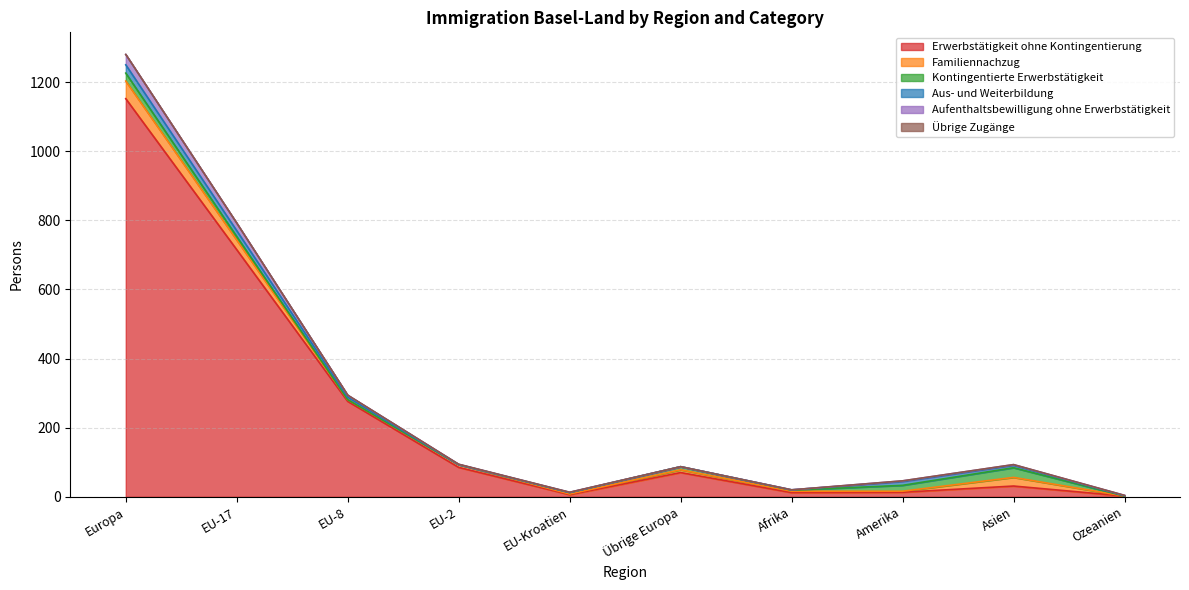

Which label corresponds to the largest value in the chart?

Europa